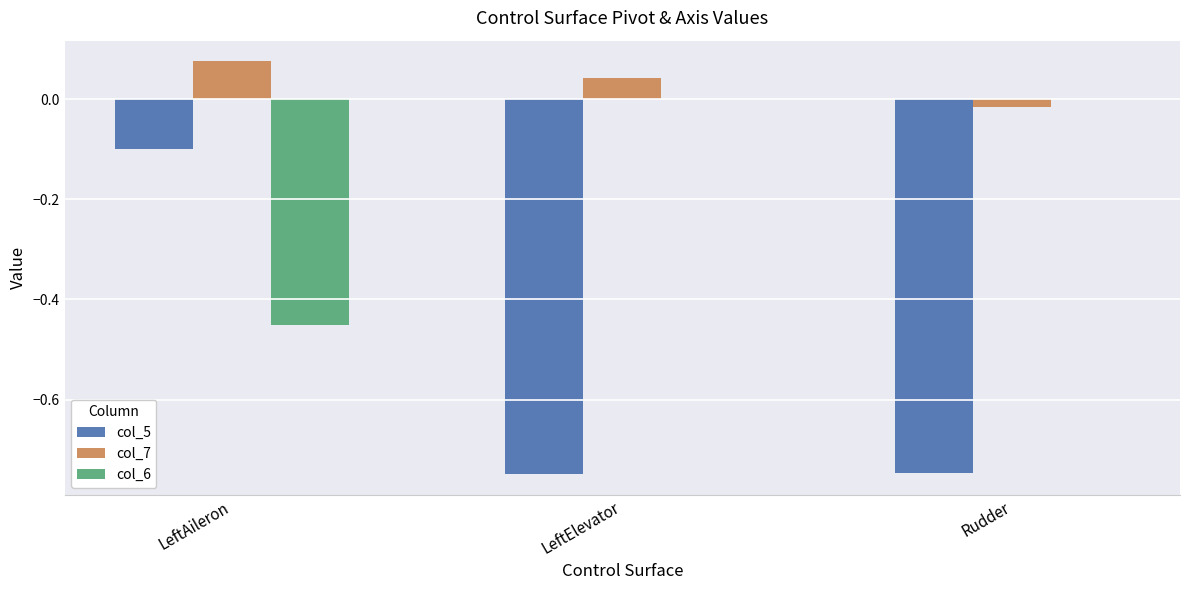

Is the value of col_7 at LeftElevator greater than the value of col_5 at LeftElevator?

Yes